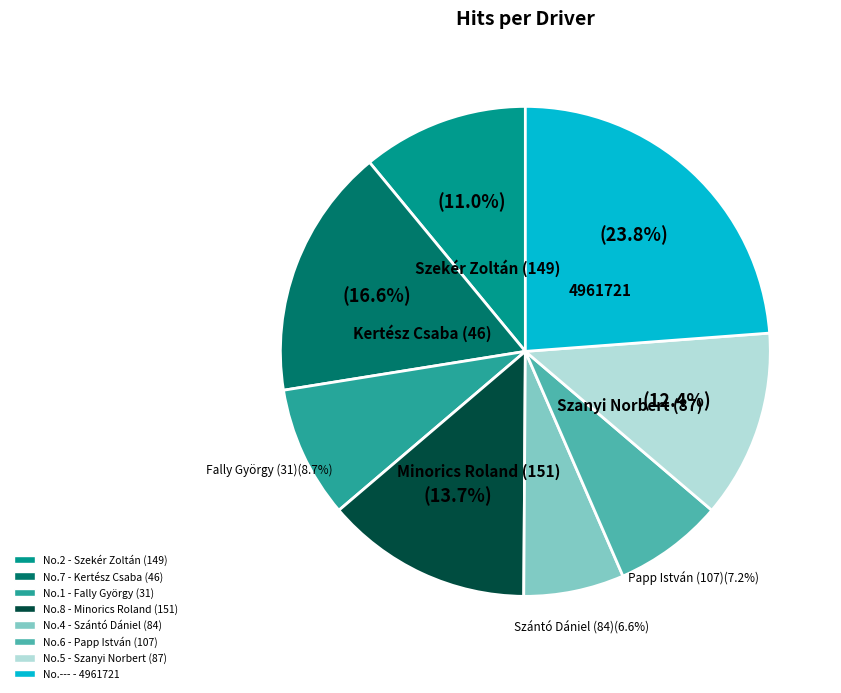

Is there a majority slice in this chart?

No